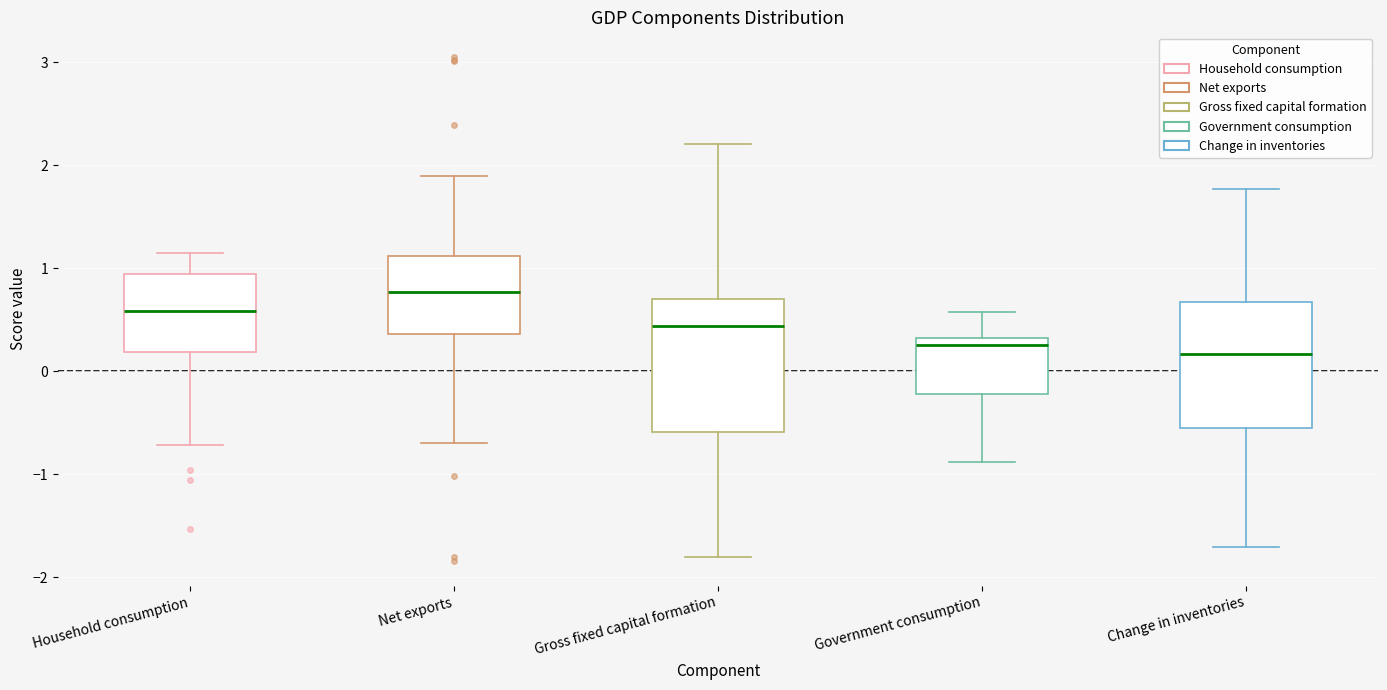

Reading left to right, transcribe this box plot: for each box, give where its median line is, the range the box spans, and where its two whiskers end, as read against the y-axis. The values are not printed on the chart, so give them approximately, as read against the axis.

Household consumption: median 0.6, box 0.2 to 0.9, whiskers -0.7 to 1.2
Net exports: median 0.8, box 0.4 to 1.1, whiskers -0.7 to 1.9
Gross fixed capital formation: median 0.4, box -0.6 to 0.7, whiskers -1.8 to 2.2
Government consumption: median 0.3 (just below the box's upper edge), box -0.2 to 0.3, whiskers -0.9 to 0.6
Change in inventories: median 0.2, box -0.6 to 0.7, whiskers -1.7 to 1.8